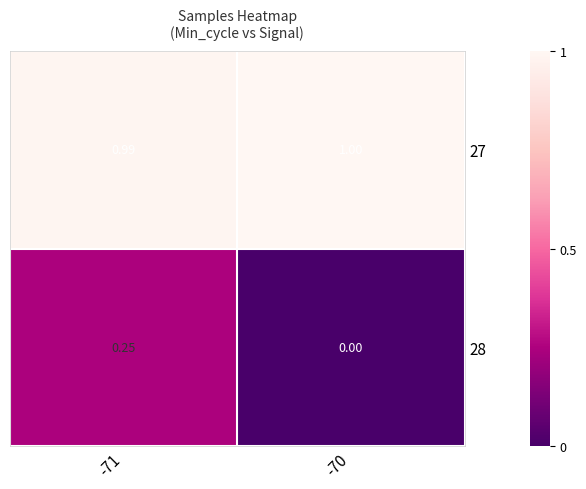

Which series changed the most between -71 and -70?

28